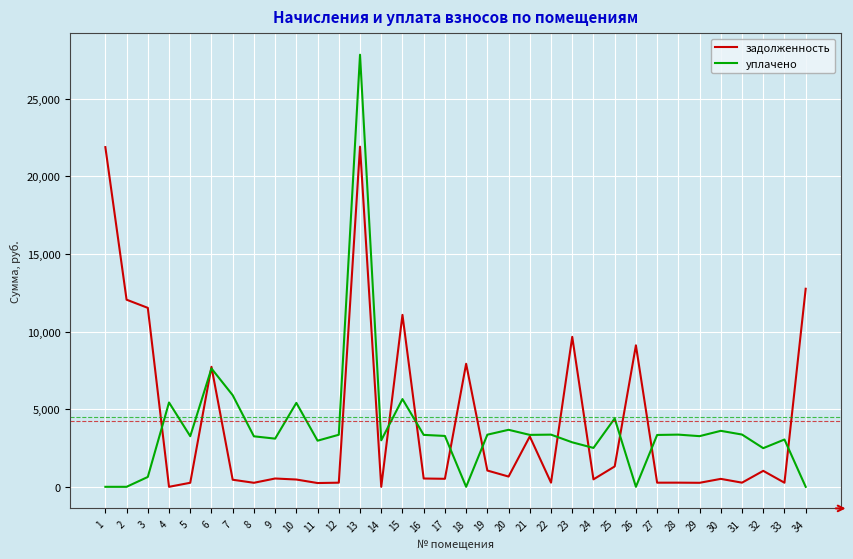

What is the maximum value for уплачено?

27840.7